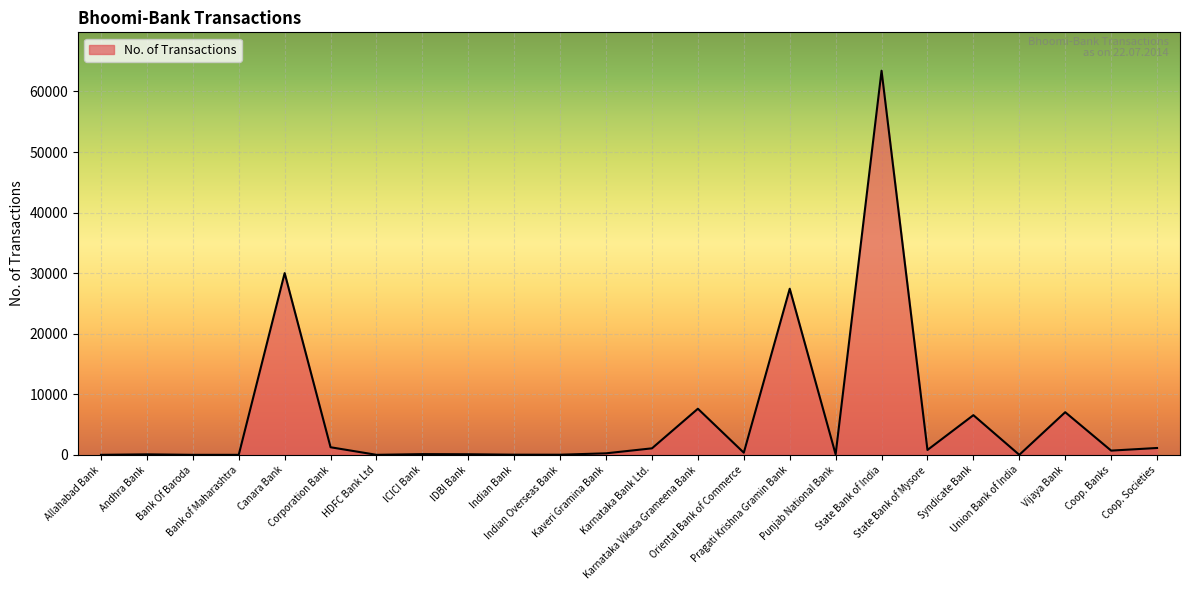

What is the change in value from Allahabad Bank to IDBI Bank?

+94